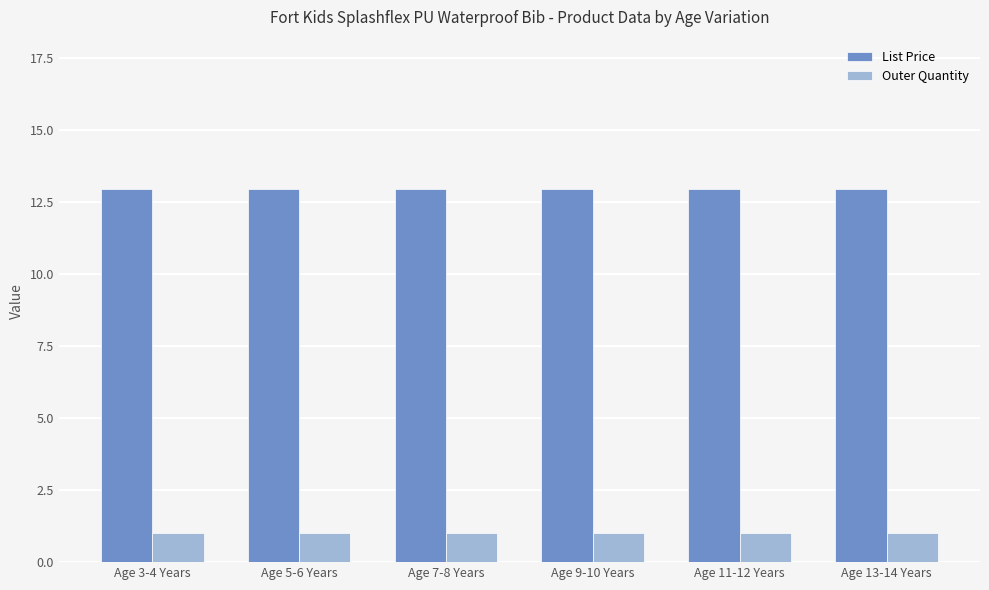

The List Price series shows 19.0 at Age 13-14 Years. True or false?

False